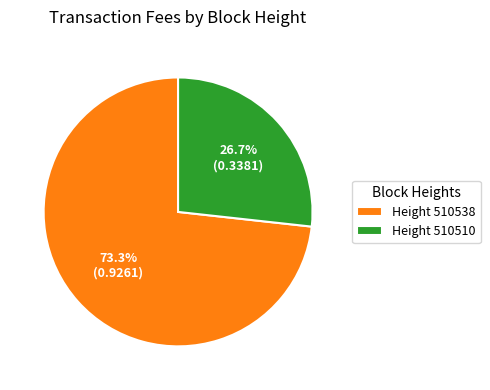

Which slice is the largest?

Height 510538